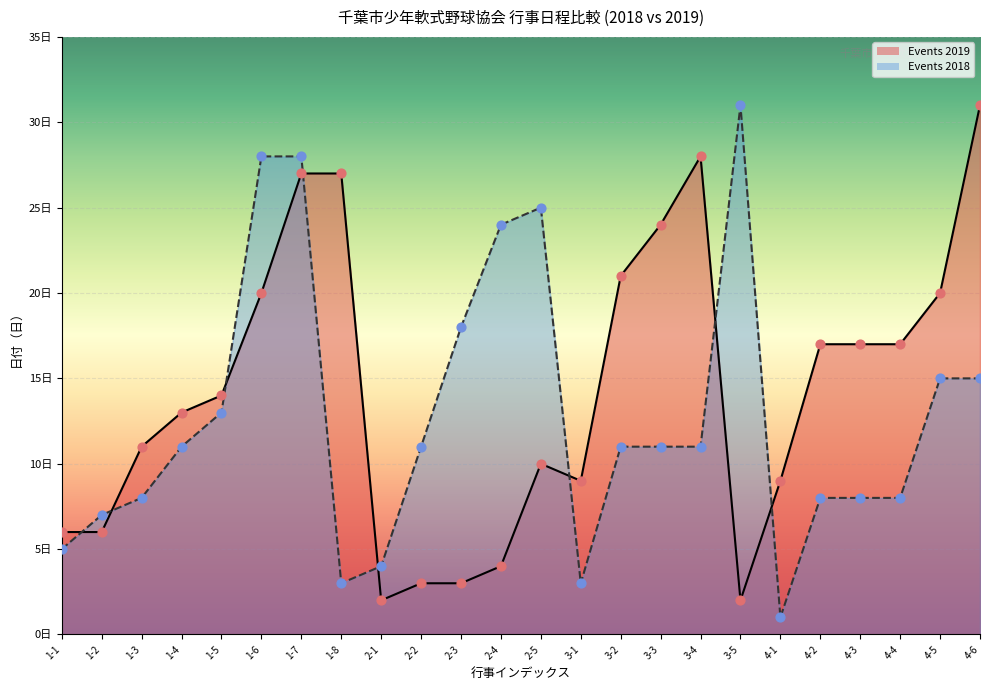

Which series has the largest Y range (max minus min)?

Events 2018